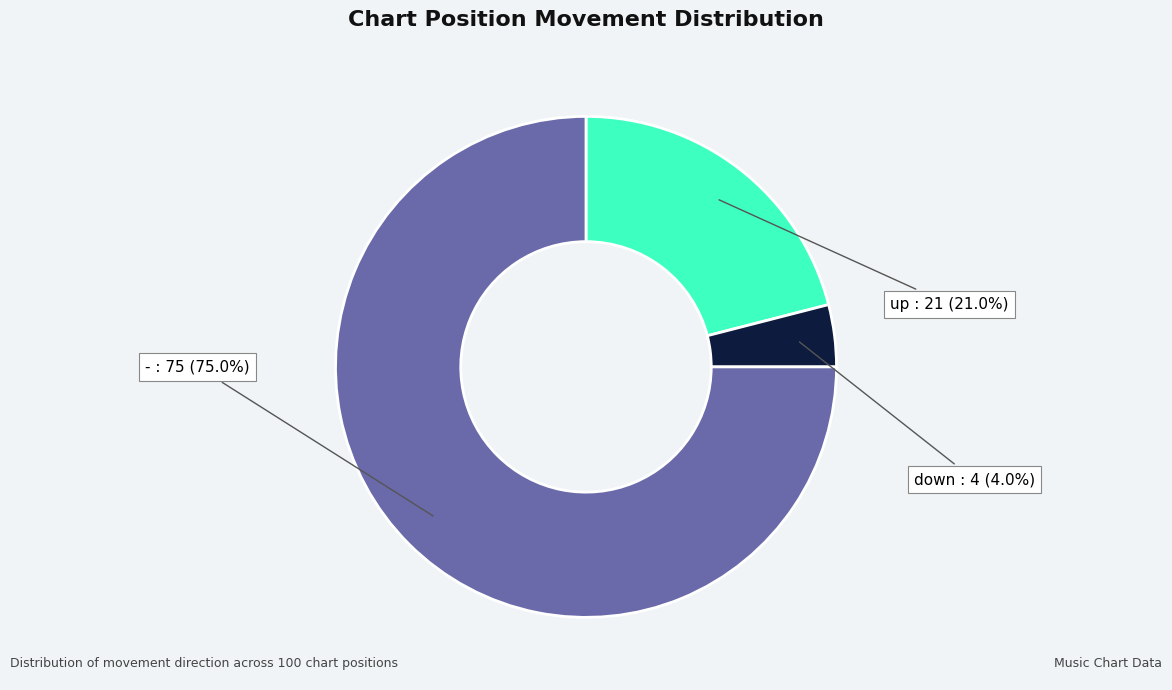

How many slices are in this pie chart?

3